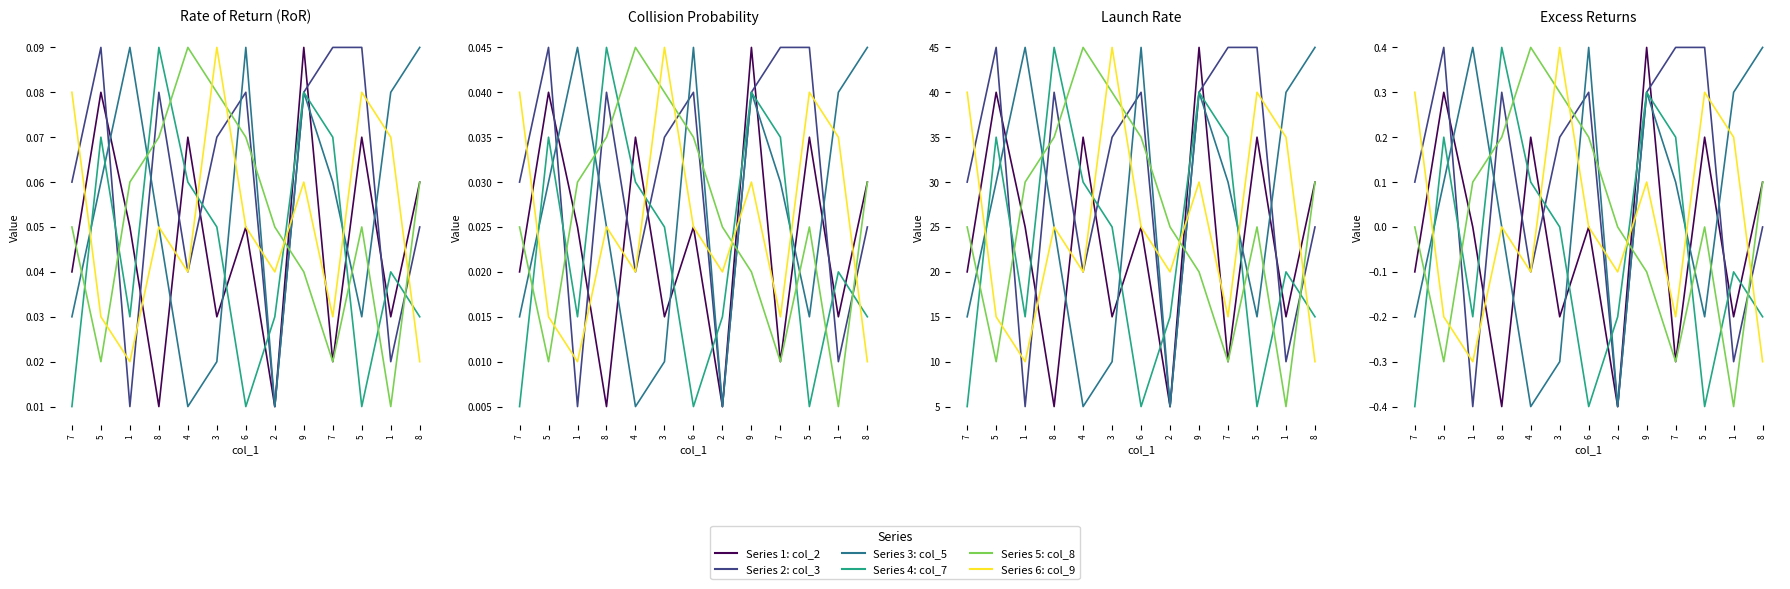

What is the lowest value of the col_8 series?

-0.4